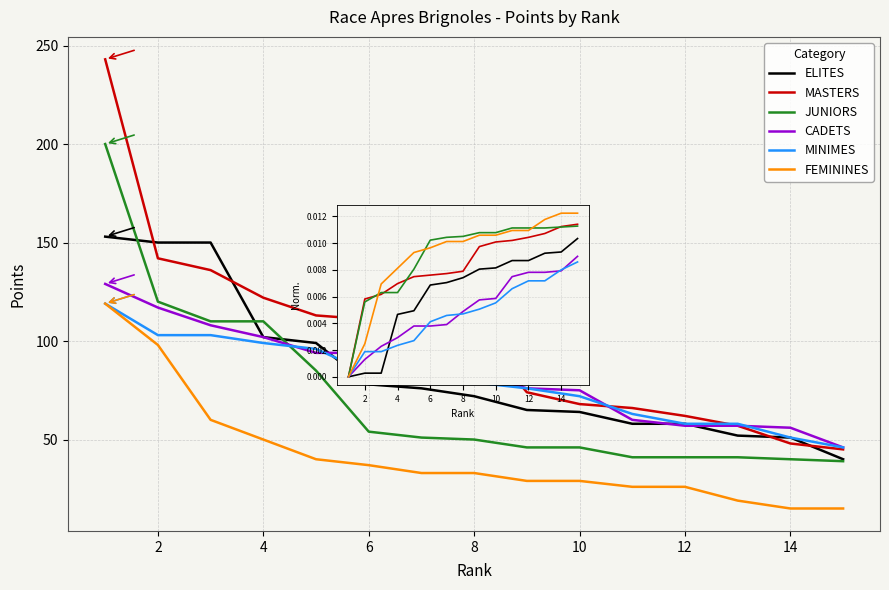

Which series changed the most between 14 and 16?

MASTERS